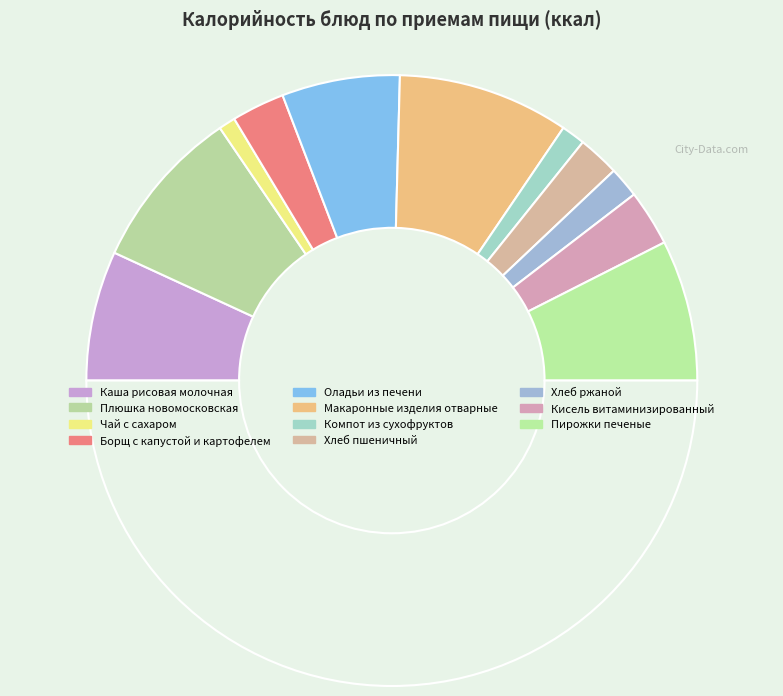

Rank the categories by value from highest to lowest.

Макаронные изделия отварные, Плюшка новомосковская, Пирожки печеные, Каша рисовая молочная, Оладьи из печени, Кисель витаминизированный, Борщ с капустой и картофелем, Хлеб пшеничный, Хлеб ржаной, Компот из сухофруктов, Чай с сахаром